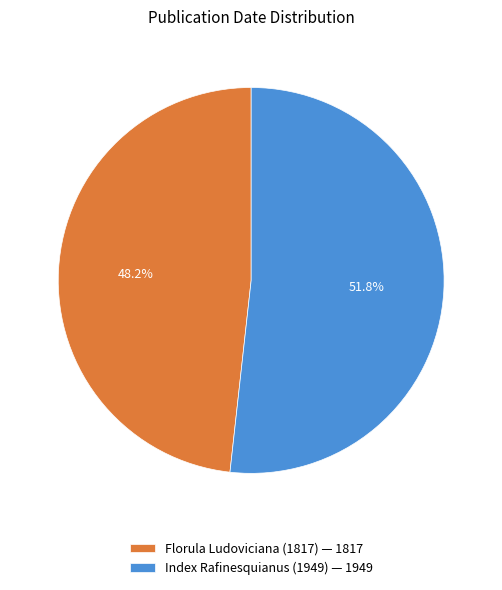

To the nearest percent, what percentage of the pie is Florula Ludoviciana (1817)?

48%